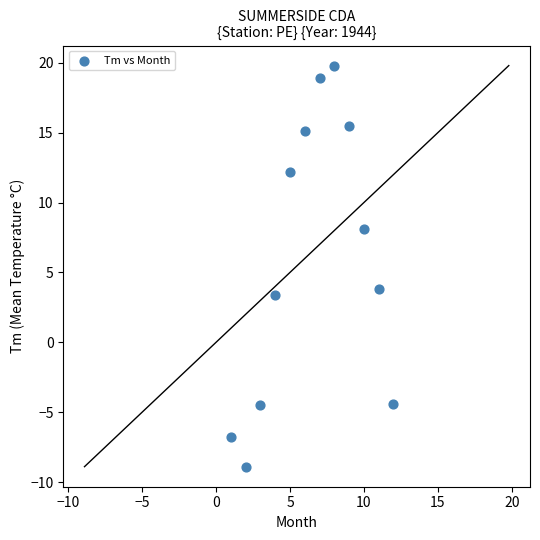

What Y value in the scatter plot is closest to 5?

3.8